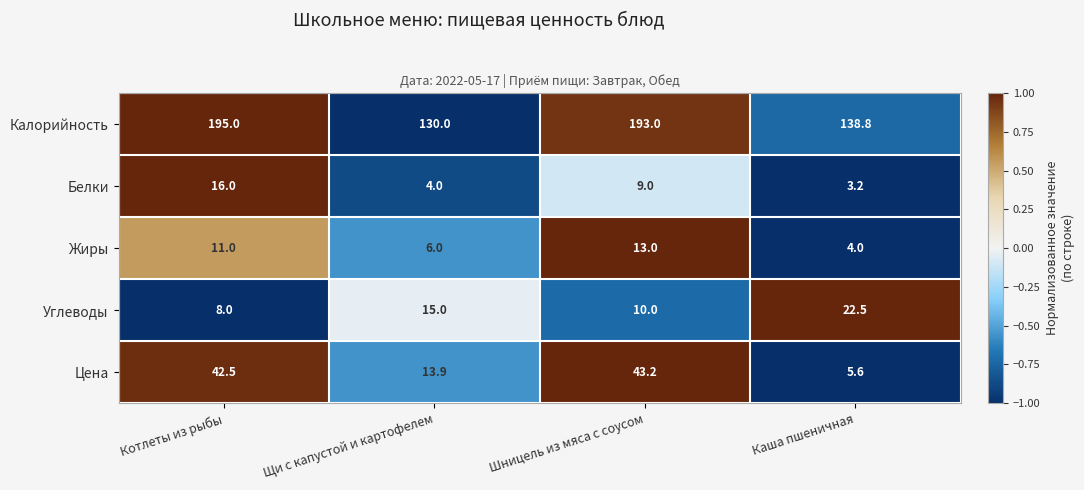

The Белки series shows 16.0 at Котлеты из рыбы. True or false?

True